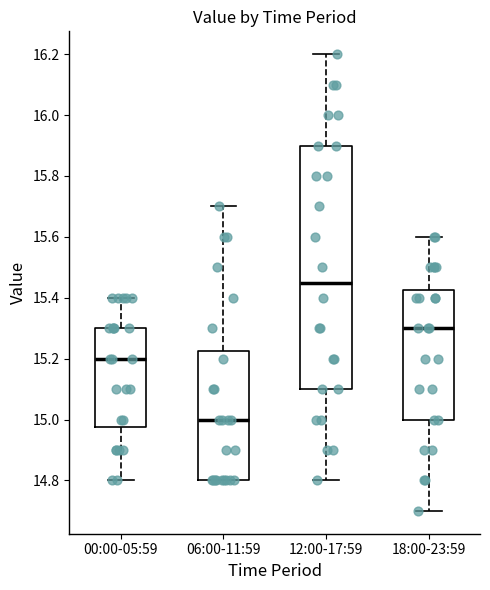

Reading left to right, read every box against the y-axis: the position of its median line, the range the box covers, and the ends of its whiskers. The values are not printed on the chart, so give them approximately, as read against the axis.

00:00-05:59: median 15.20, box 14.98 to 15.30, whiskers 14.80 to 15.40
06:00-11:59: median 15.00, box 14.80 to 15.22, whiskers 14.80 to 15.70
12:00-17:59: median 15.46, box 15.10 to 15.90, whiskers 14.80 to 16.20
18:00-23:59: median 15.30, box 15.00 to 15.42, whiskers 14.70 to 15.60